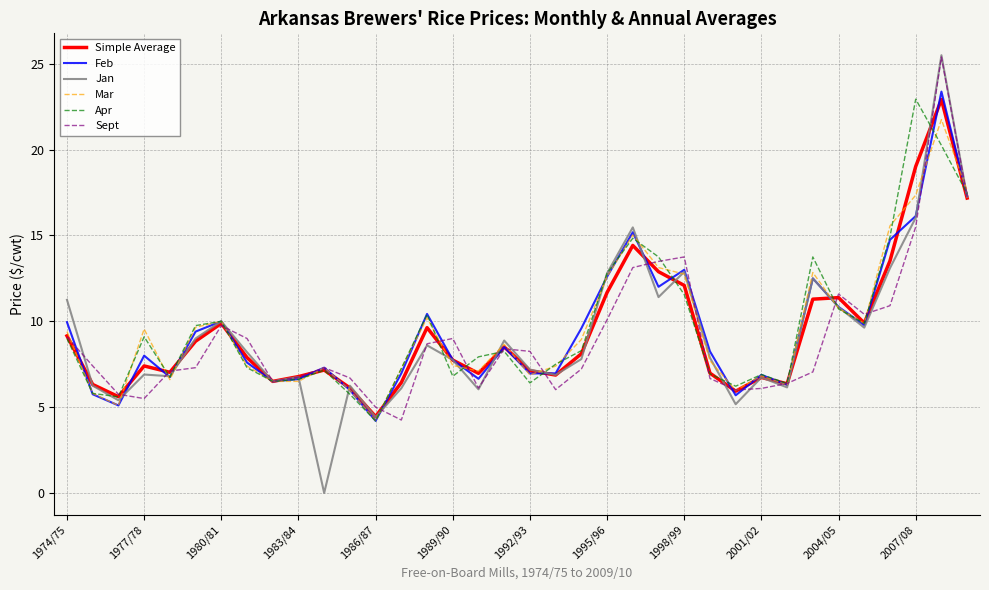

What is the average value of the Mar series?

9.6